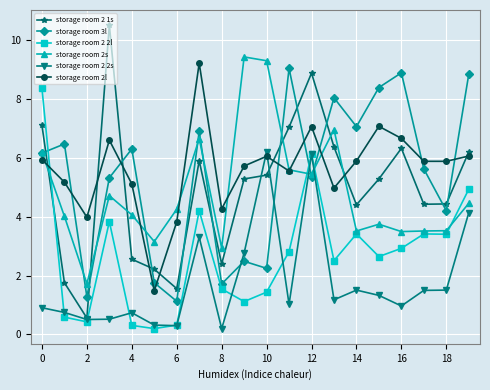

True or false: storage room 2l and storage room 2 2s intersect in this chart.

True